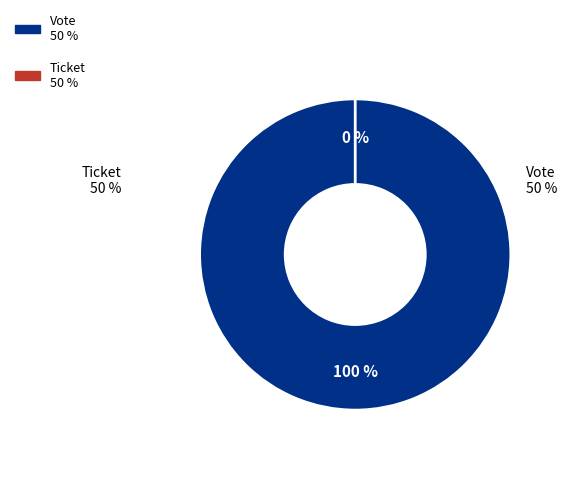

Is it true that Ticket is 0% of the pie?

True